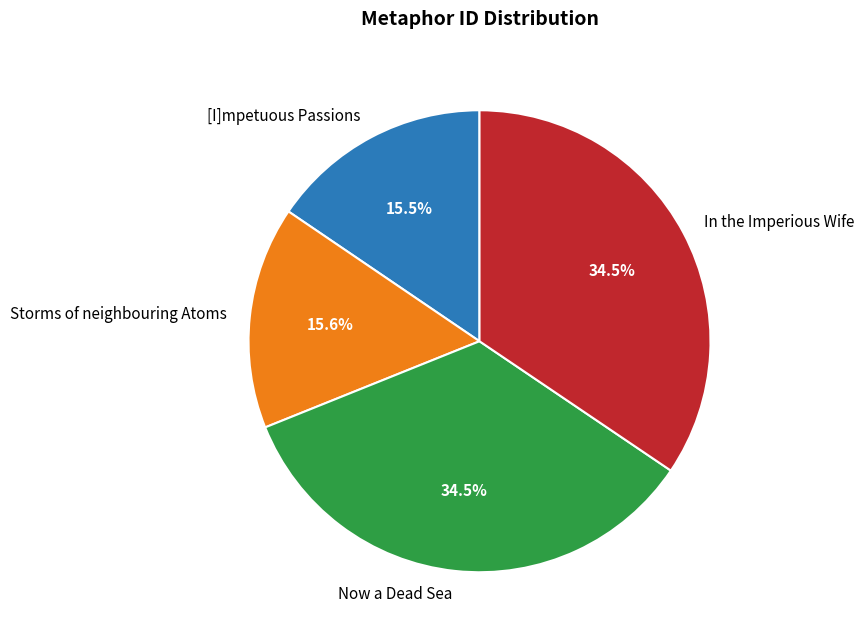

How many slices are in this pie chart?

4